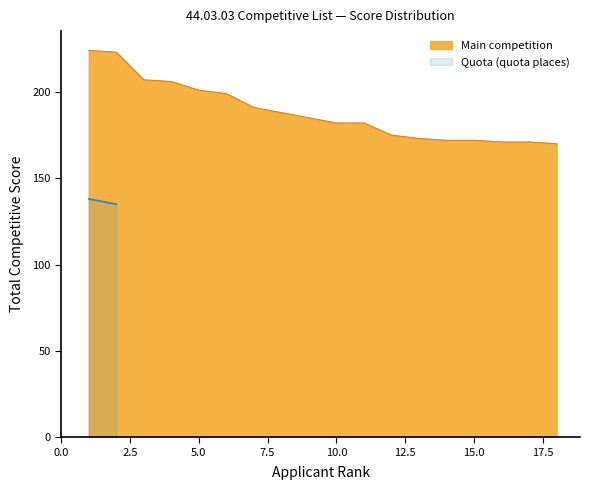

The value of Main competition at 10.0 is 318. True or false?

False